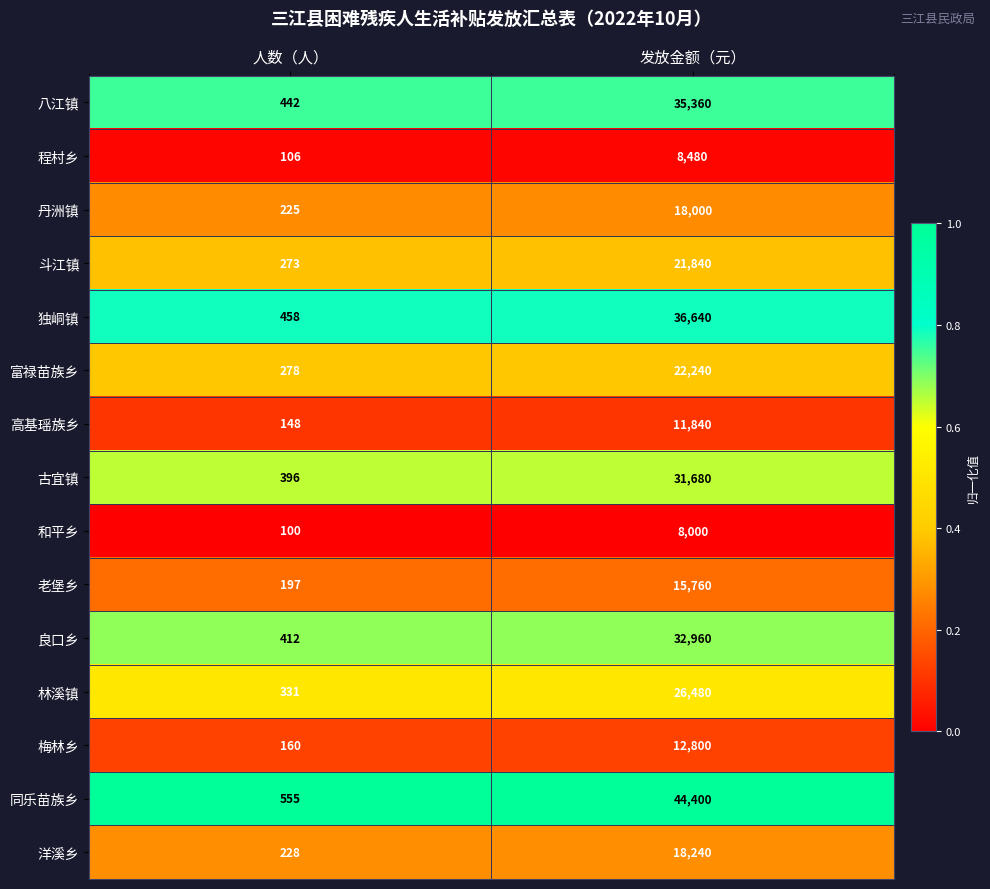

Is the value of 程村乡 at 发放金额（元） greater than the value of 富禄苗族乡 at 发放金额（元）?

No